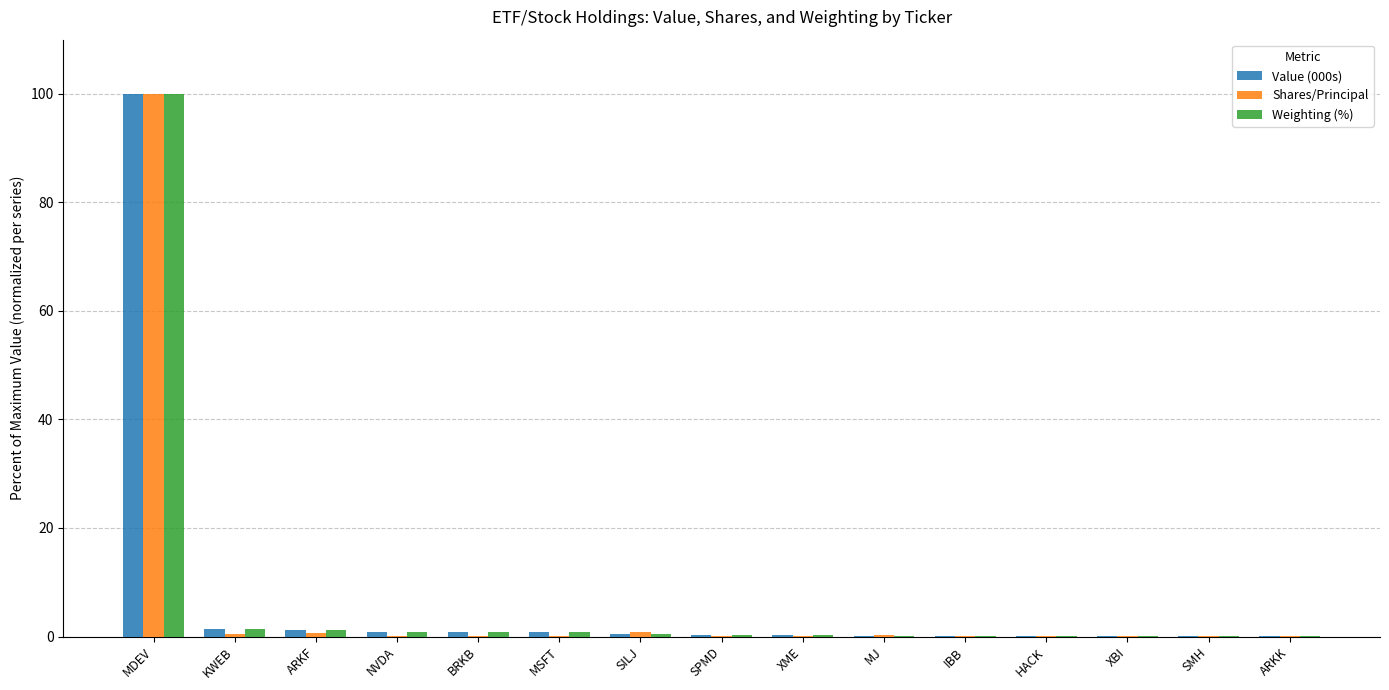

At which category is the sum across all series the highest?

MDEV